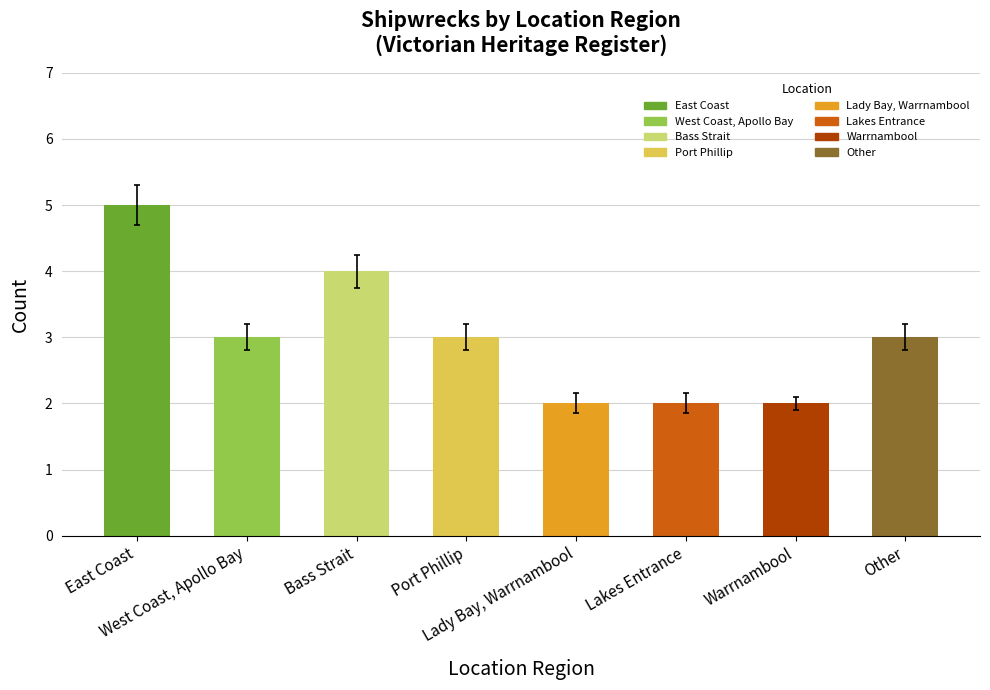

What is the maximum value shown in the chart?

5